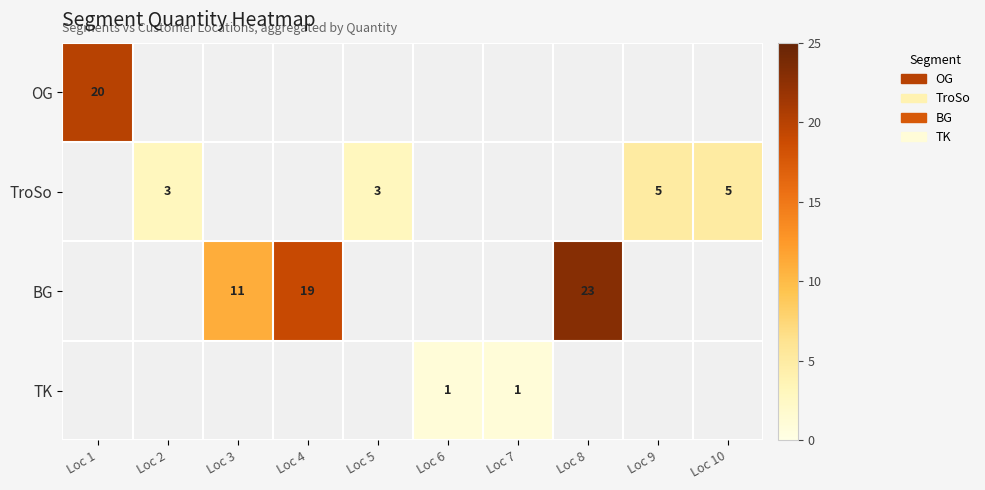

True or false: OG has a value of 20 at Loc 1.

True